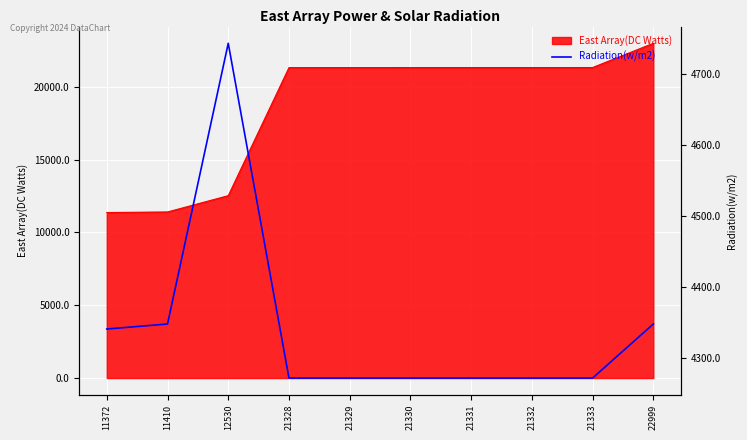

Where is the first local maximum?

12530